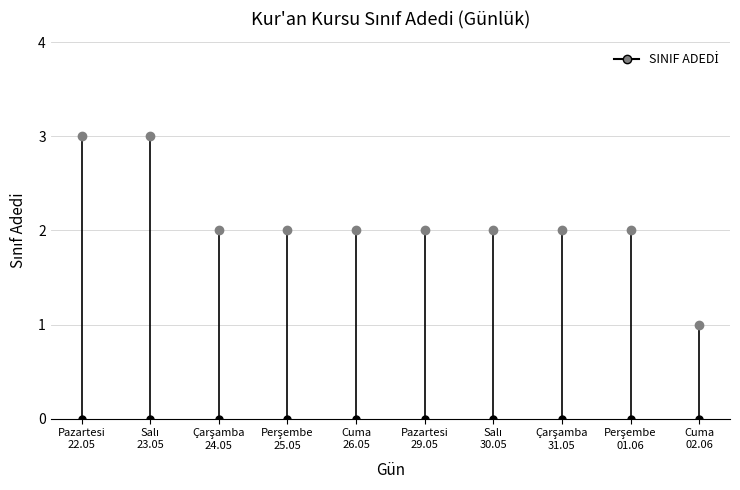

Between Salı
23.05 and Pazartesi
22.05, which is larger?

Salı
23.05